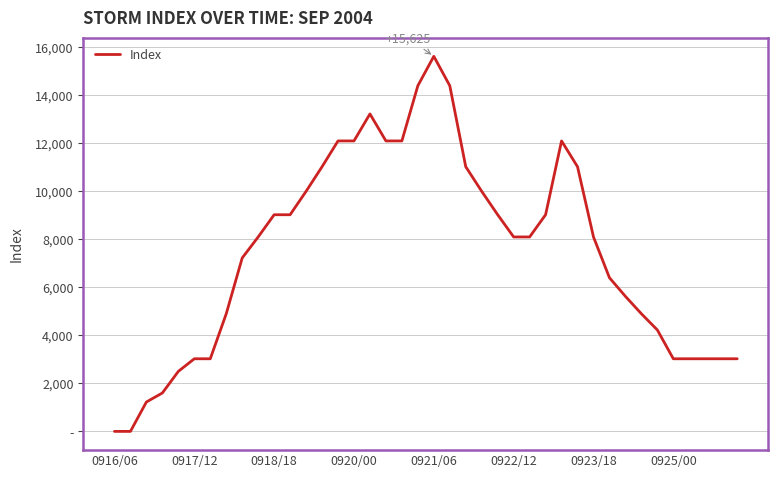

Does the chart display data point markers on the line(s)?

No